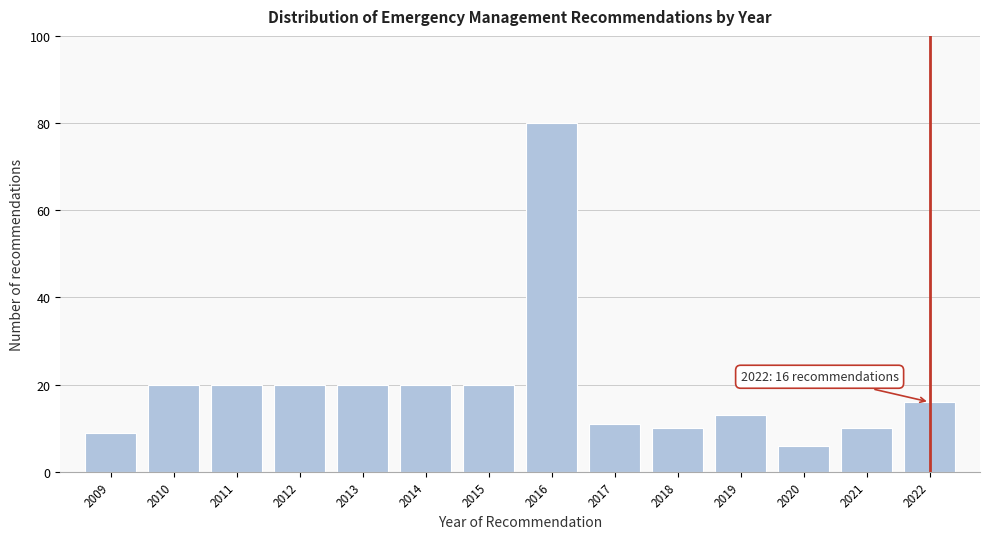

Reading right to left, list all the values displayed in this chart.

2022=16	2021=10	2020=6	2019=13	2018=10	2017=11	2016=80	2015=20	2014=20	2013=20	2012=20	2011=20	2010=20	2009=9